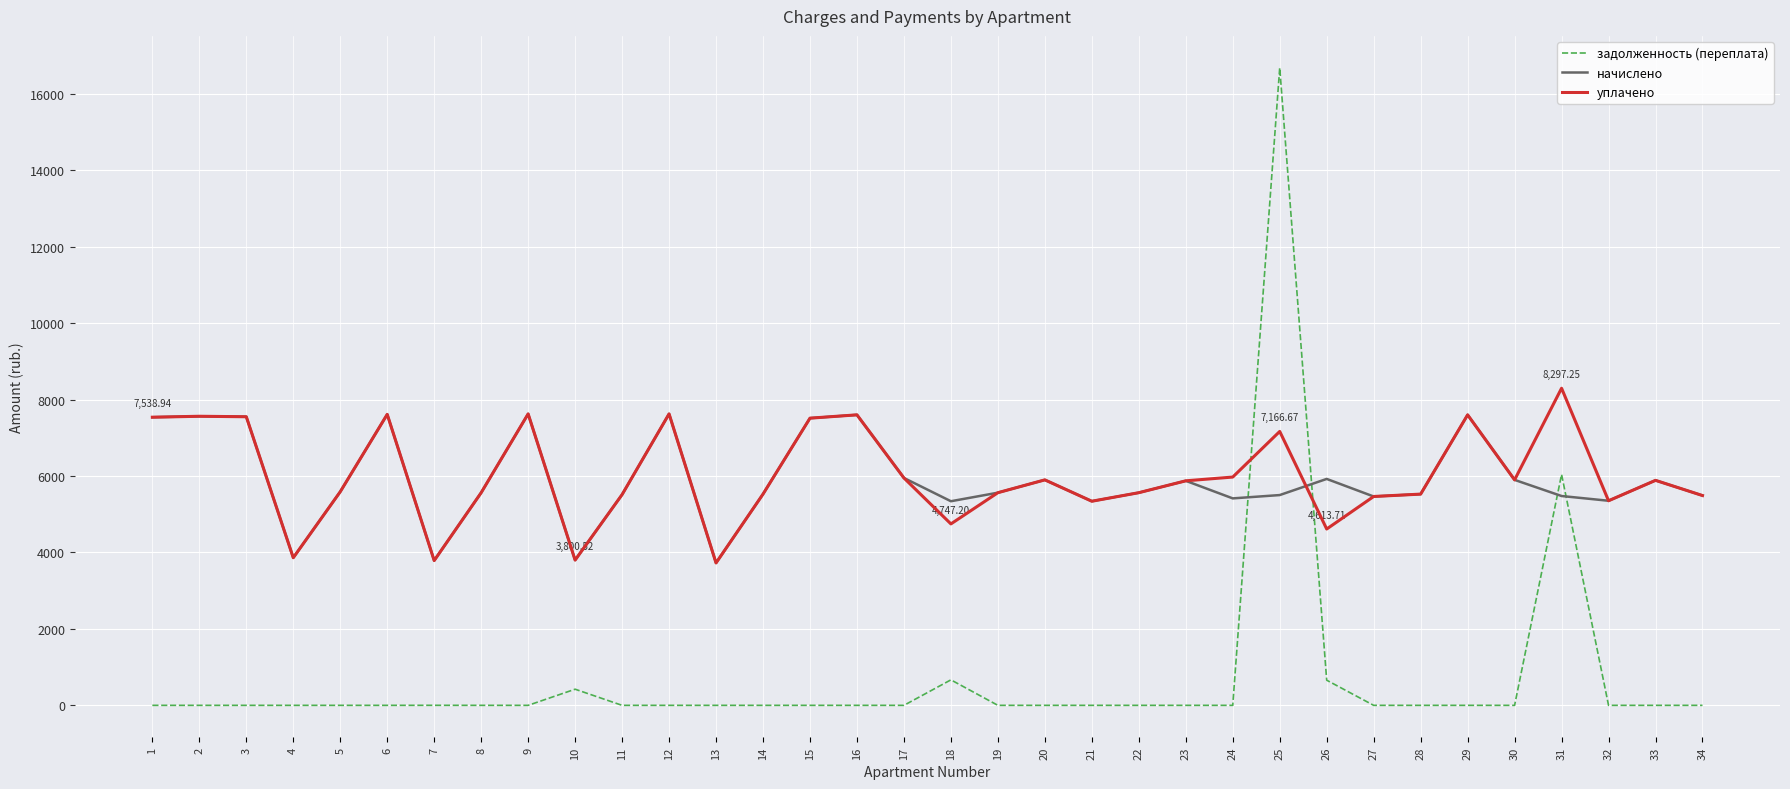

How many times do уплачено and задолженность (переплата) cross each other?

2